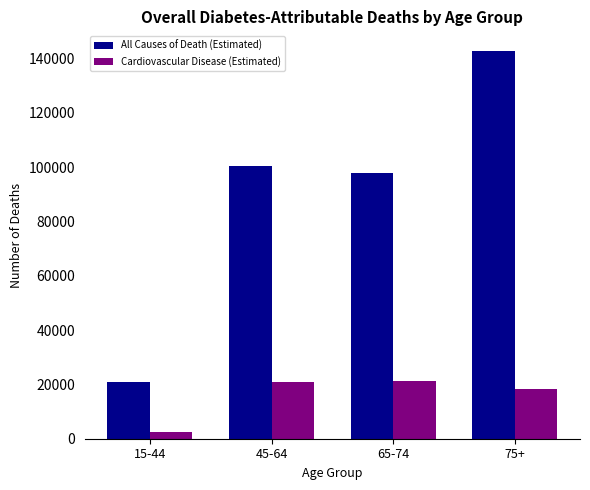

What is the label of the 2nd bar from the right?

65-74